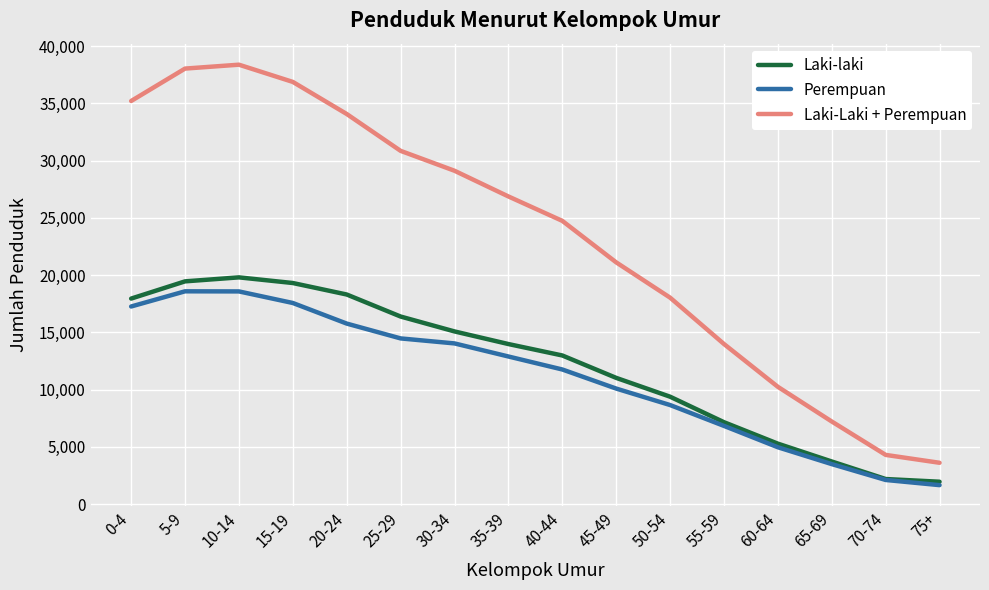

True or false: Perempuan and Laki-Laki + Perempuan cross at least once.

False